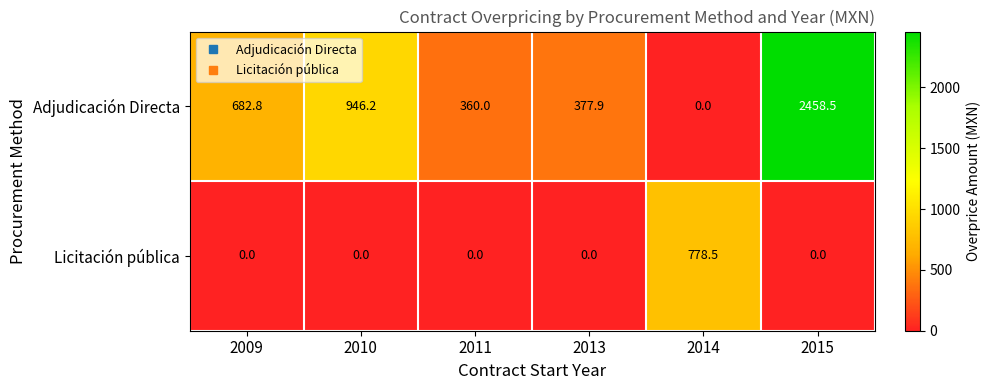

Rank the series by their average value, from lowest to highest.

Licitación pública, Adjudicación Directa